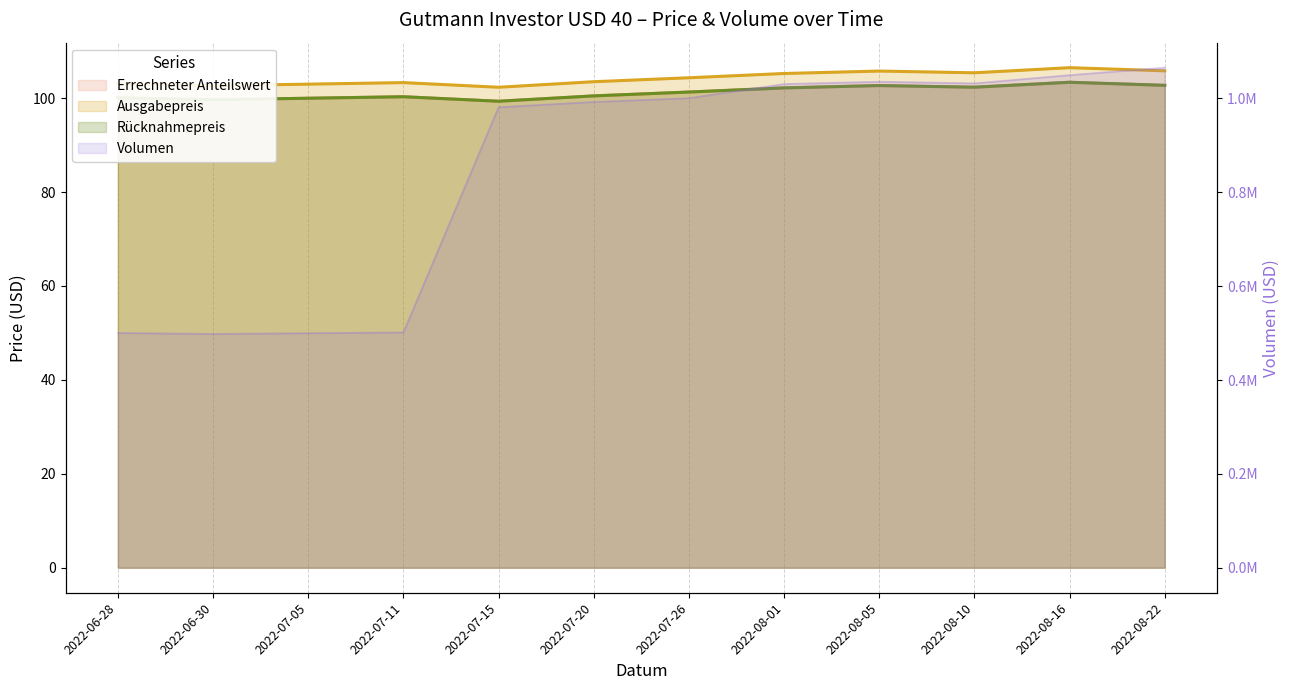

True or false: Ausgabepreis has more than 2 interior local peaks.

True